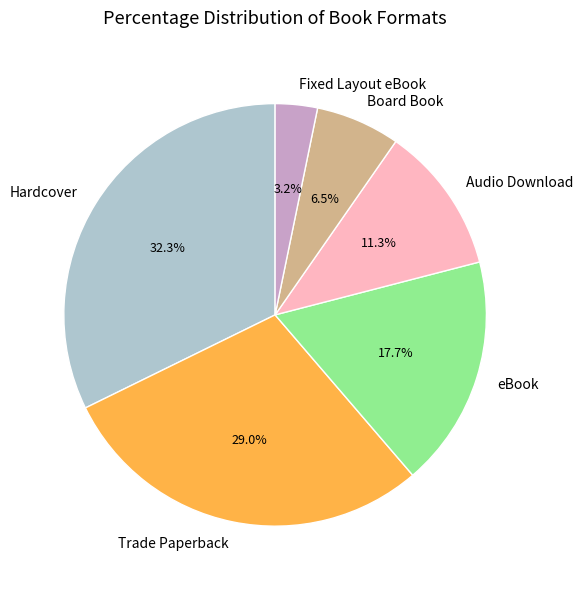

What percentage do Audio Download and Fixed Layout eBook together represent?

14.5%